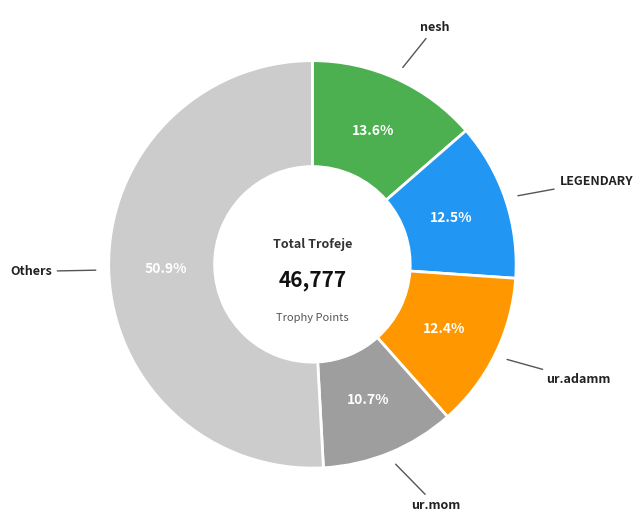

Does any single category account for the majority?

Yes